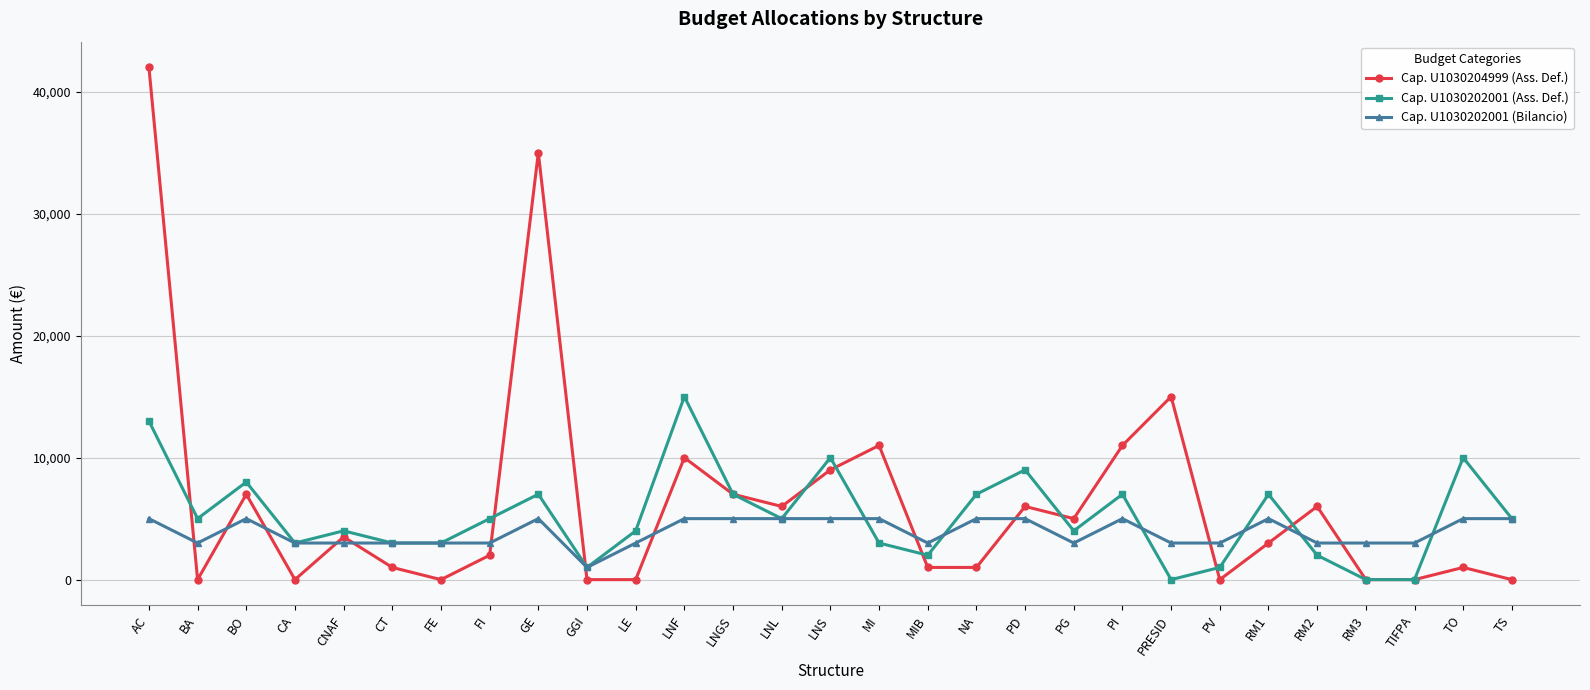

Is the value of Cap. U1030204999 (Ass. Def.) at CA greater than the value of Cap. U1030202001 (Ass. Def.) at NA?

No